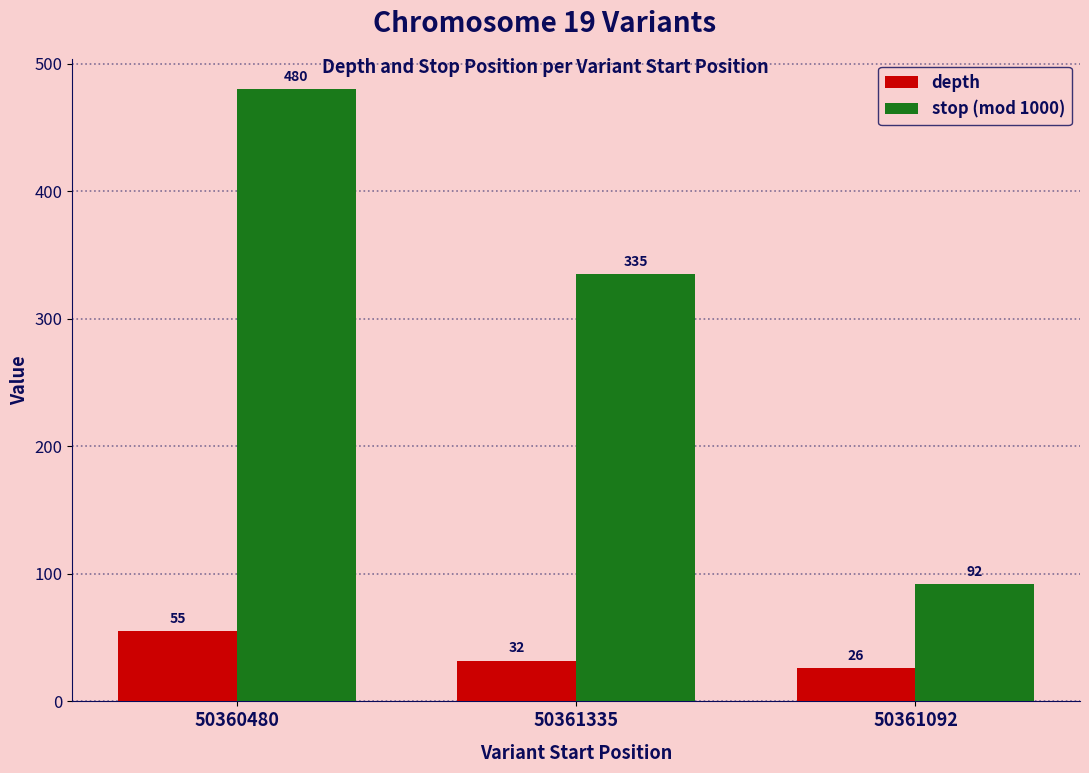

Reading left to right, extract all data points from this chart.

depth: 55	32	26
stop (mod 1000): 480	335	92